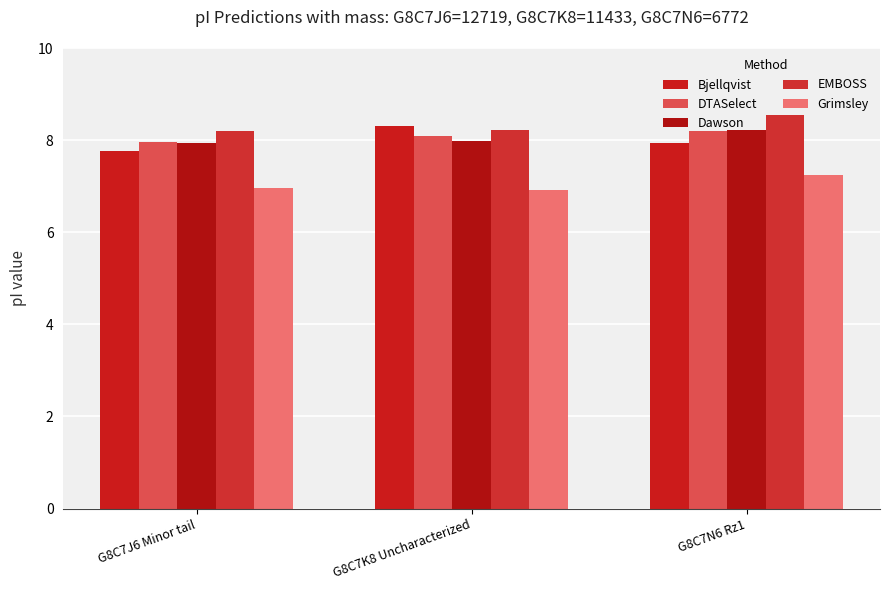

What are all the series names shown in the legend?

Bjellqvist, DTASelect, Dawson, EMBOSS, Grimsley